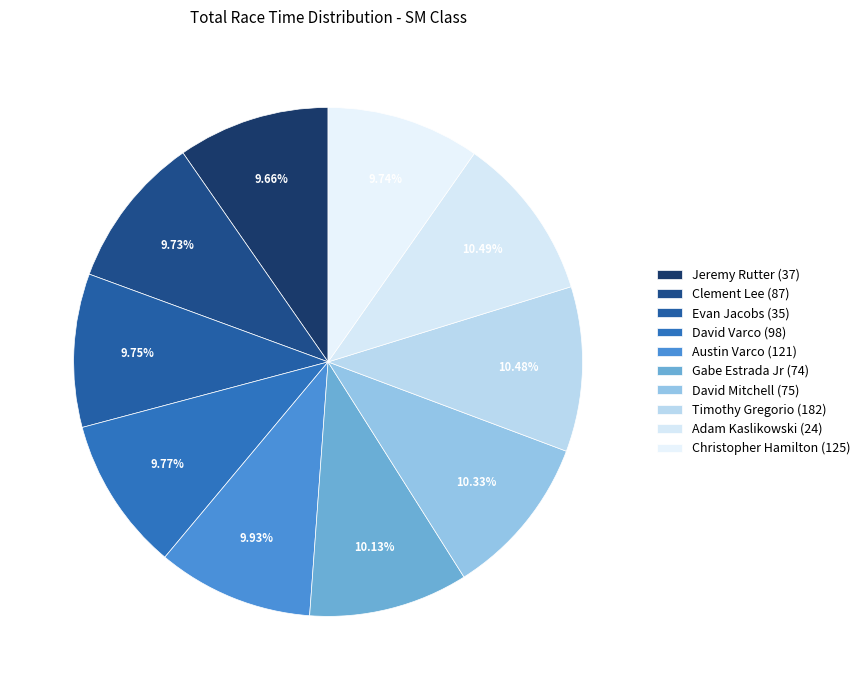

Combined, what portion of the pie is Jeremy Rutter (37) and David Varco (98)?

19.4%